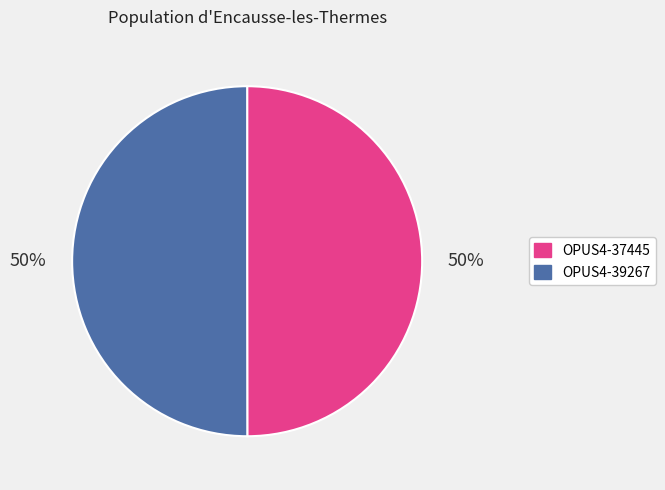

Approximately how many times larger is the value at OPUS4-37445 compared to OPUS4-39267?

1.0